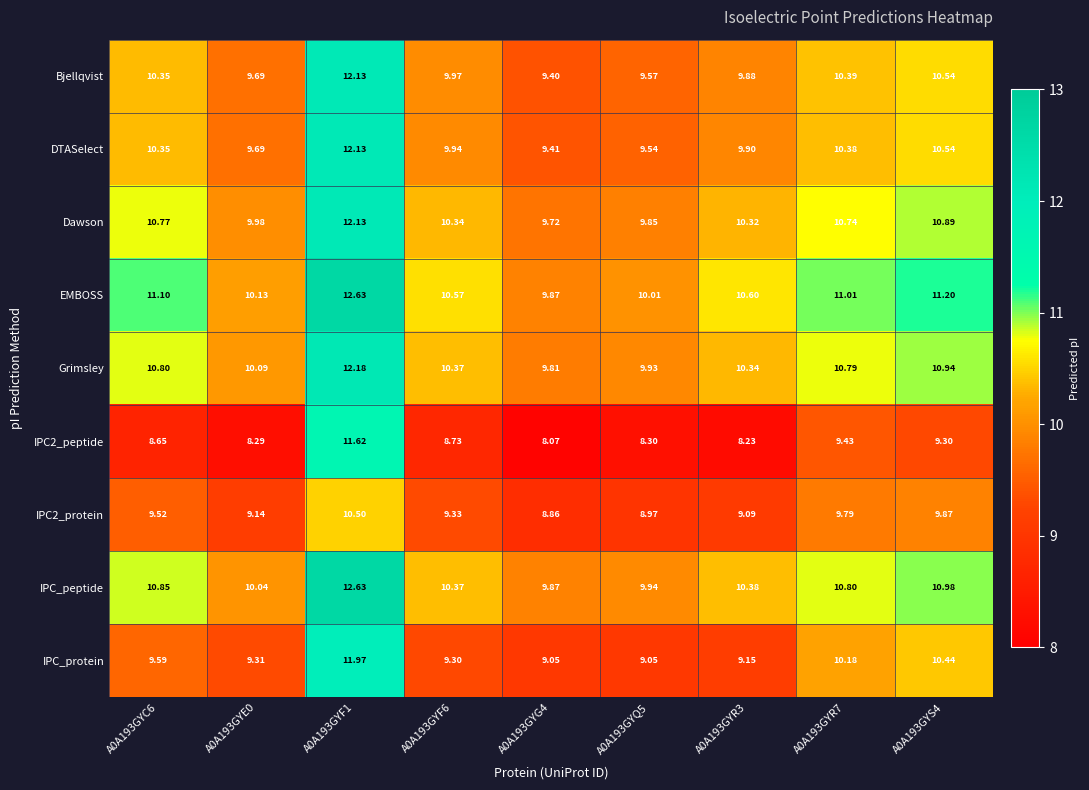

At which category is the sum across all series the highest?

A0A193GYF1